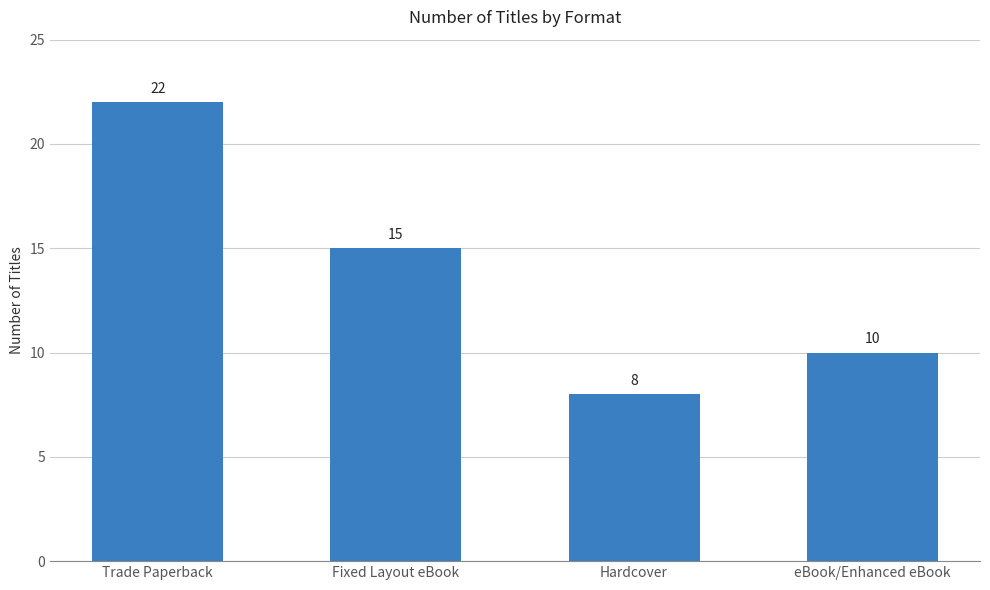

What is the difference between the values at Trade Paperback and Hardcover?

14